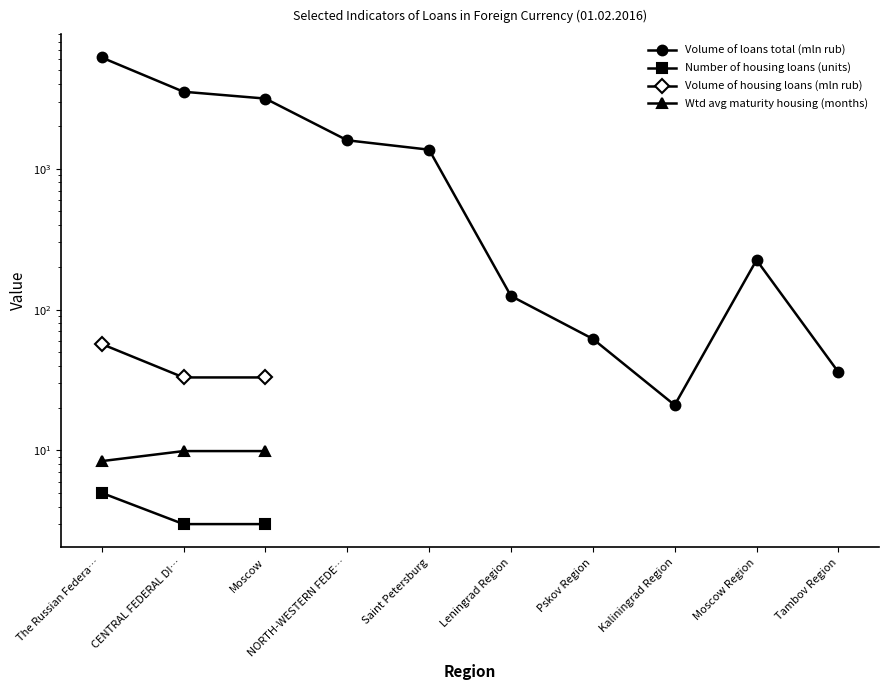

Is the value of Number of housing loans (units) at Leningrad Region greater than the value of Volume of housing loans (mln rub) at CENTRAL FEDERAL DI…?

No